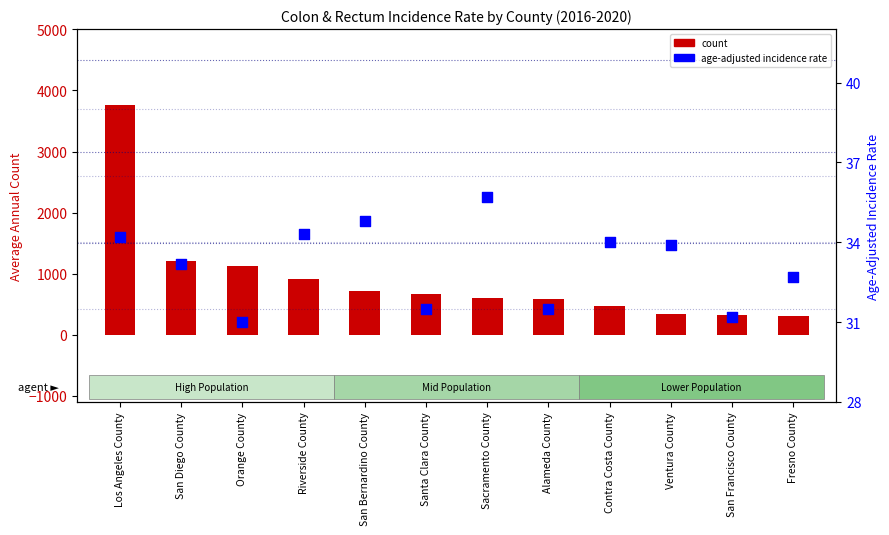

Which series reaches the minimum Y coordinate?

age-adjusted incidence rate